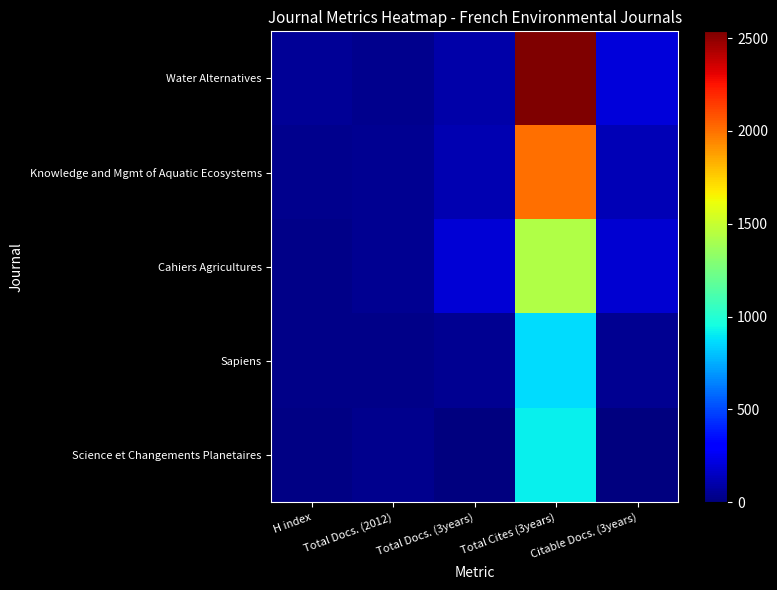

Reading left to right, extract all data points from this chart.

Water Alternatives: H index=53	Total Docs. (2012)=38	Total Docs. (3years)=93	Total Cites (3years)=2536	Citable Docs. (3years)=201
Knowledge and Mgmt of Aquatic Ecosystems: H index=36	Total Docs. (2012)=40	Total Docs. (3years)=111	Total Cites (3years)=2002	Citable Docs. (3years)=125
Cahiers Agricultures: H index=25	Total Docs. (2012)=48	Total Docs. (3years)=193	Total Cites (3years)=1434	Citable Docs. (3years)=184
Sapiens: H index=24	Total Docs. (2012)=20	Total Docs. (3years)=41	Total Cites (3years)=864	Citable Docs. (3years)=41
Science et Changements Planetaires: H index=11	Total Docs. (2012)=36	Total Docs. (3years)=0	Total Cites (3years)=915	Citable Docs. (3years)=0